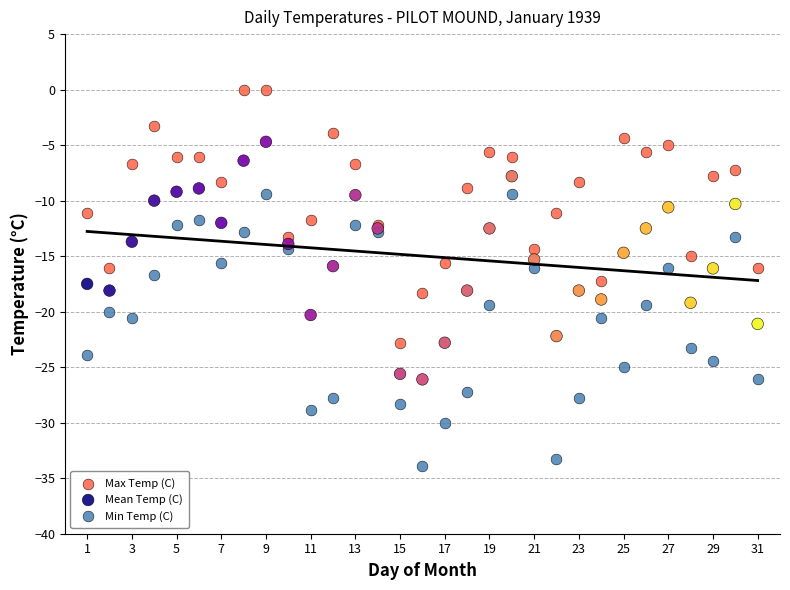

What are all the series names shown in the legend?

Max Temp (C), Mean Temp (C), Min Temp (C)